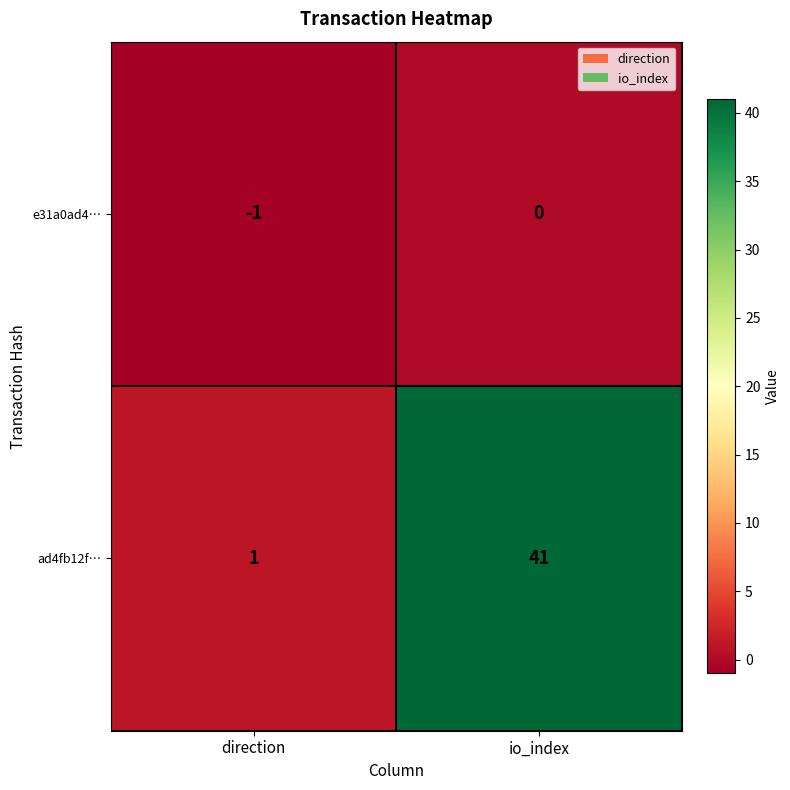

True or false: ad4fb12f… has a value of 1 at direction.

True